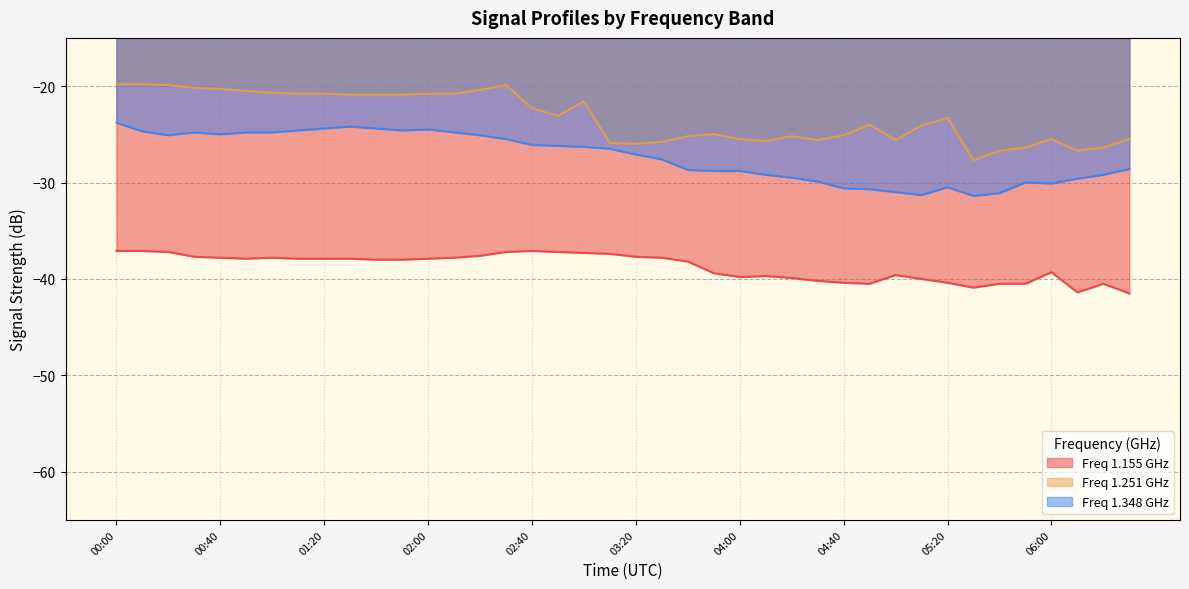

Reading left to right, what are all the values shown in this chart?

1.155: -37.1	-37.1	-37.2	-37.7	-37.8	-37.9	-37.8	-37.9	-37.9	-37.9	-38.0	-38.0	-37.9	-37.8	-37.6	-37.2	-37.1	-37.2	-37.3	-37.4	-37.7	-37.8	-38.2	-39.4	-39.8	-39.7	-39.9	-40.2	-40.4	-40.5	-39.6	-40.0	-40.4	-40.9	-40.5	-40.5	-39.3	-41.4	-40.5	-41.5
1.251: -19.8	-19.8	-19.9	-20.2	-20.3	-20.5	-20.7	-20.8	-20.8	-20.9	-20.9	-20.9	-20.8	-20.8	-20.4	-19.9	-22.3	-23.1	-21.6	-25.9	-26.0	-25.8	-25.2	-25.0	-25.5	-25.7	-25.2	-25.6	-25.1	-24.0	-25.6	-24.1	-23.3	-27.7	-26.7	-26.4	-25.5	-26.7	-26.4	-25.5
1.348: -23.8	-24.7	-25.1	-24.8	-25.0	-24.8	-24.8	-24.6	-24.4	-24.2	-24.4	-24.6	-24.5	-24.8	-25.1	-25.5	-26.1	-26.2	-26.3	-26.5	-27.1	-27.6	-28.7	-28.8	-28.8	-29.2	-29.5	-29.9	-30.6	-30.7	-31.0	-31.3	-30.5	-31.4	-31.1	-30.0	-30.1	-29.6	-29.2	-28.6